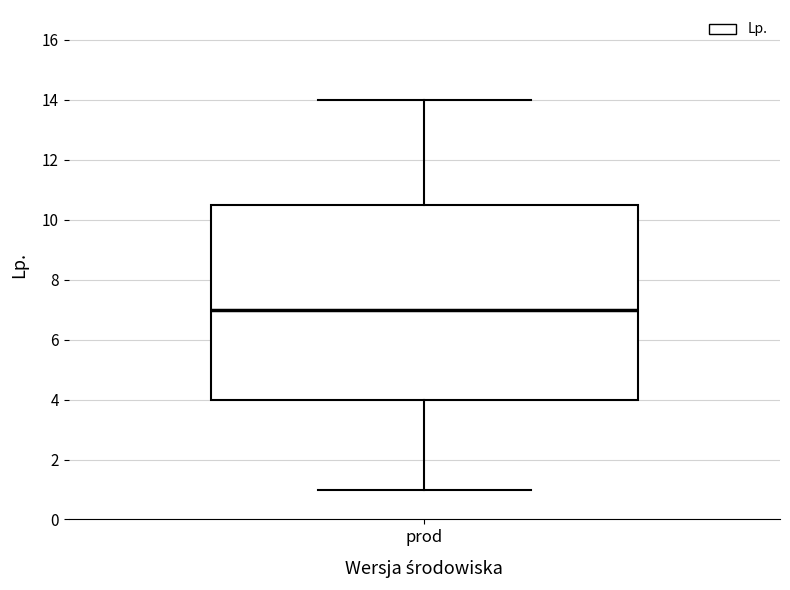

Read this box plot against the y-axis: the position of the median line, the range covered by the box, and the ends of both whiskers. The values are not printed on the chart, so give them approximately, as read against the axis.

median 7.0, box 4.0 to 10.6, whiskers 1.0 to 14.0